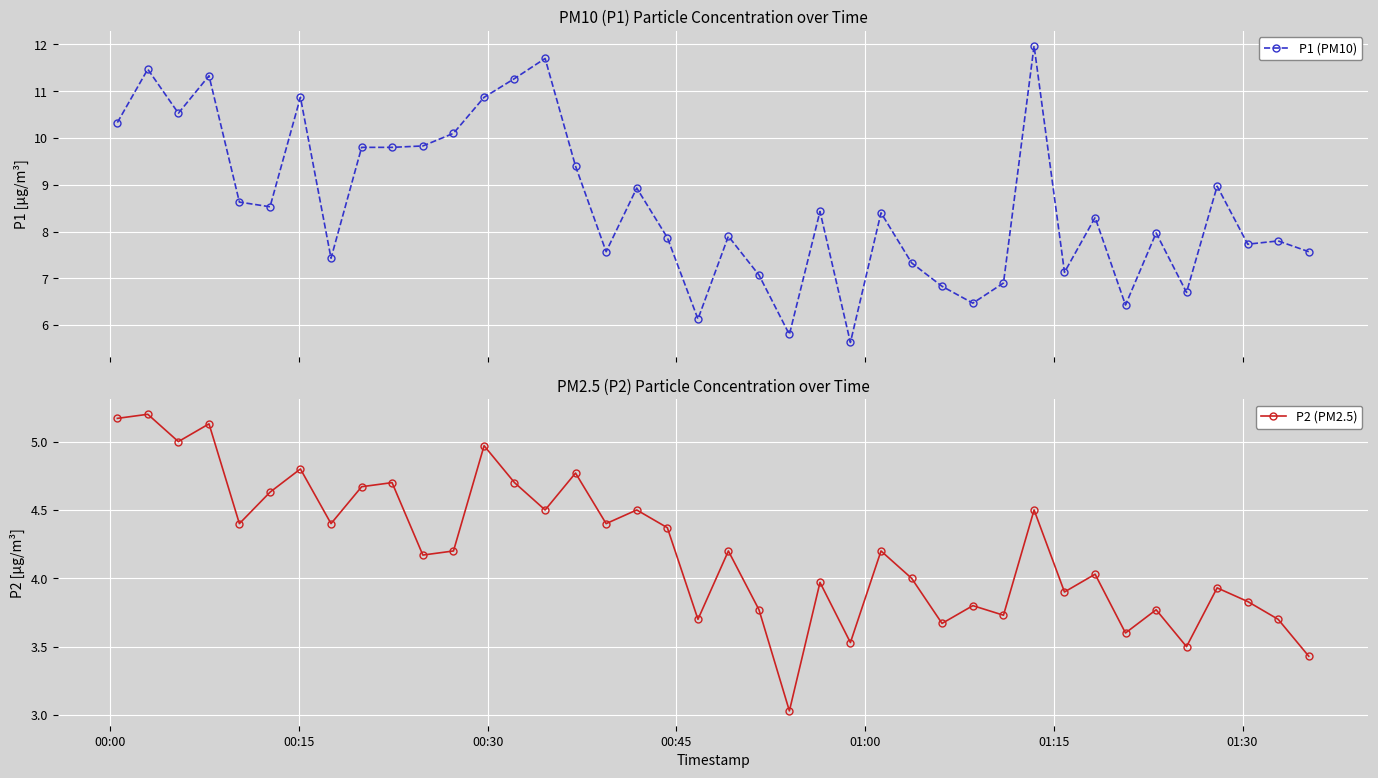

What is the sum of all P2 (PM2.5) values?

168.5